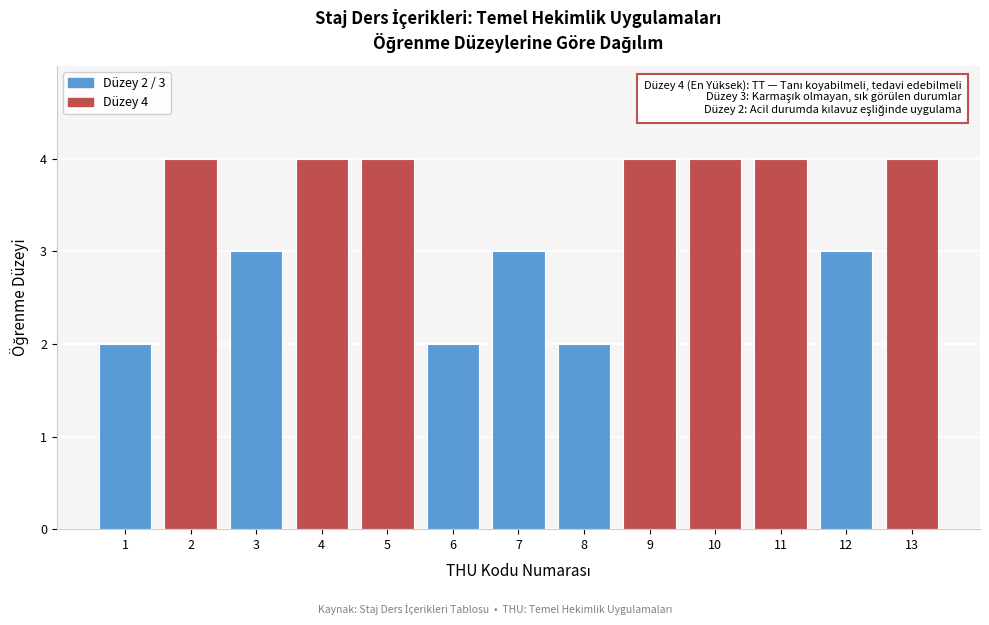

Reading left to right, list all the values displayed in this chart.

2	4	3	4	4	2	3	2	4	4	4	3	4